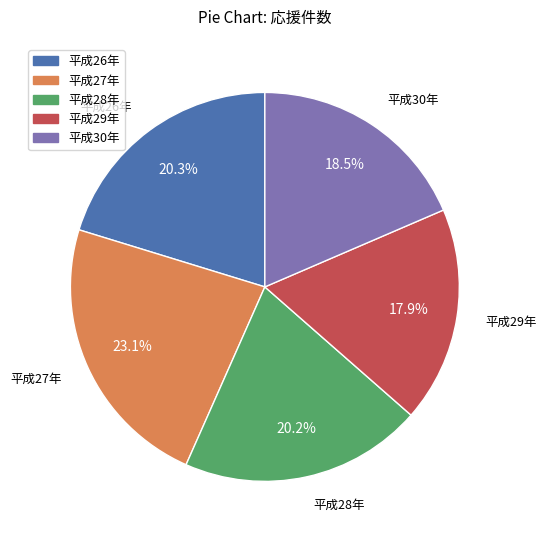

Does 平成30年 account for over 50% of the chart?

No